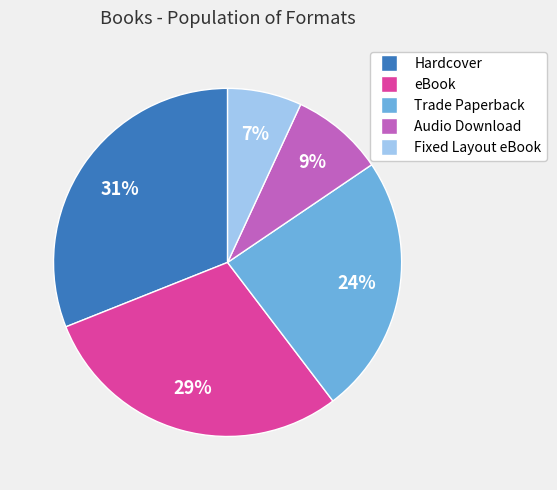

Rank the categories by value from highest to lowest.

Hardcover, eBook, Trade Paperback, Audio Download, Fixed Layout eBook